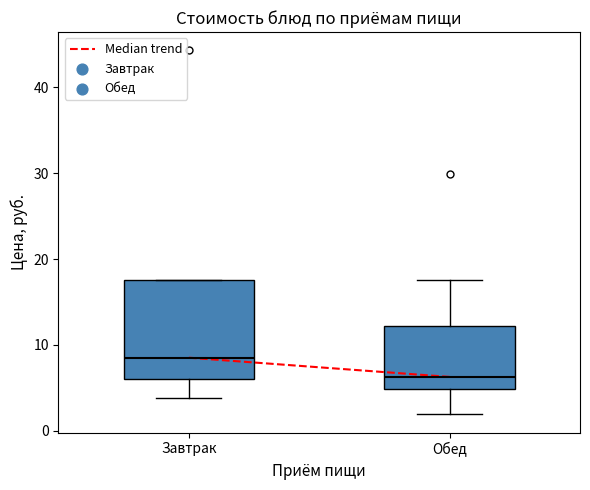

Which box's median line is the highest?

Завтрак